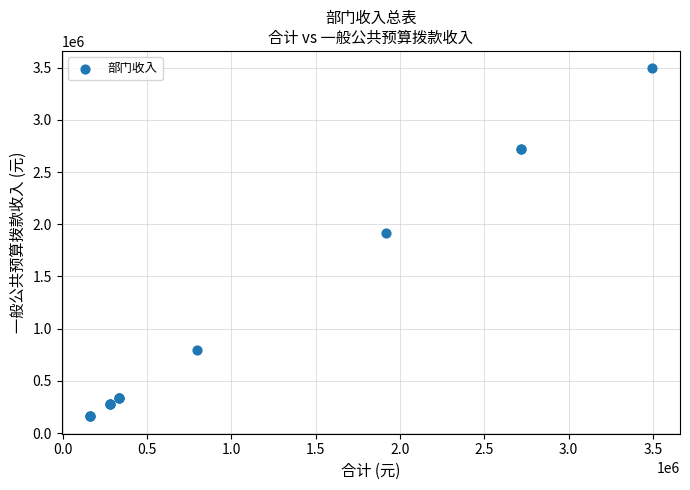

What Y value in the scatter plot is closest to 1826509?

1919349.0